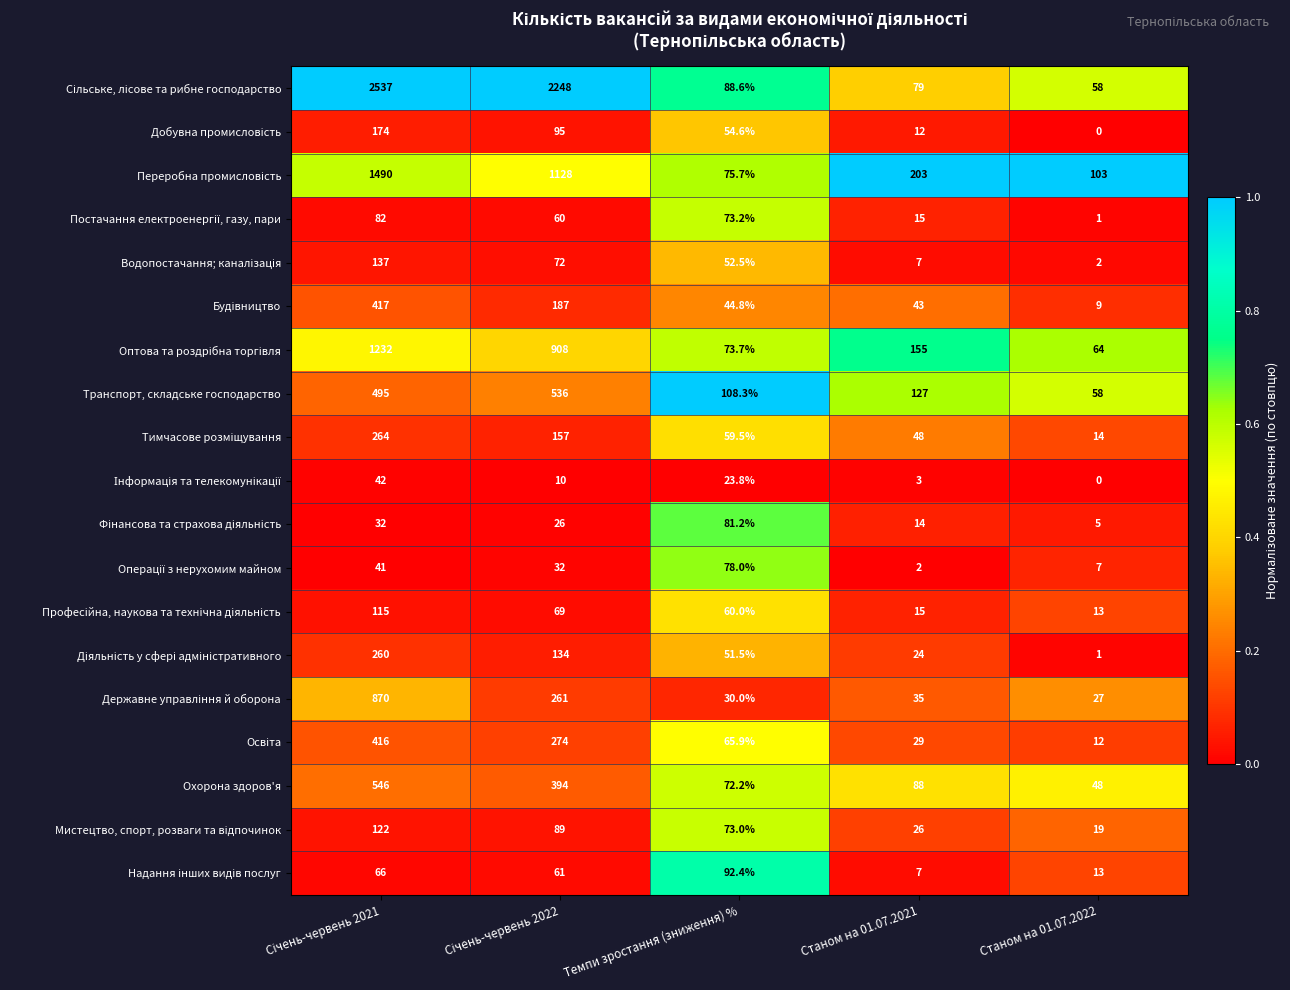

The value of Охорона здоров'я at Станом на 01.07.2022 is 72.4. True or false?

False